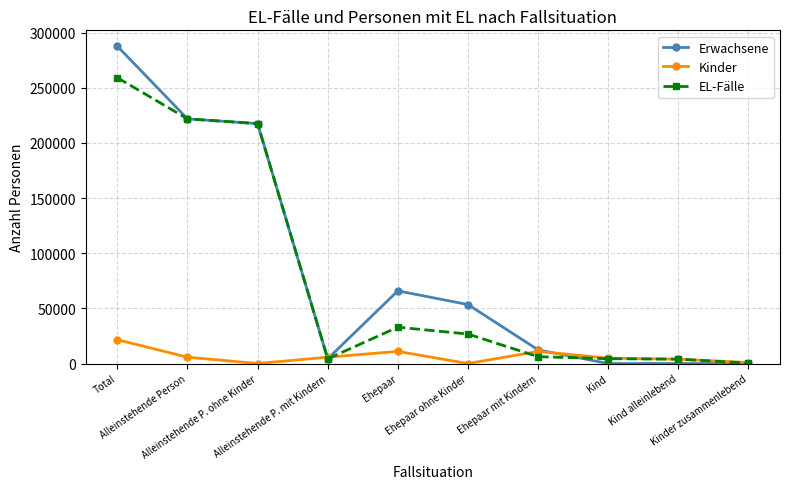

What is the approximate value of Kinder at Kinder zusammenlebend, to the nearest 50?

850